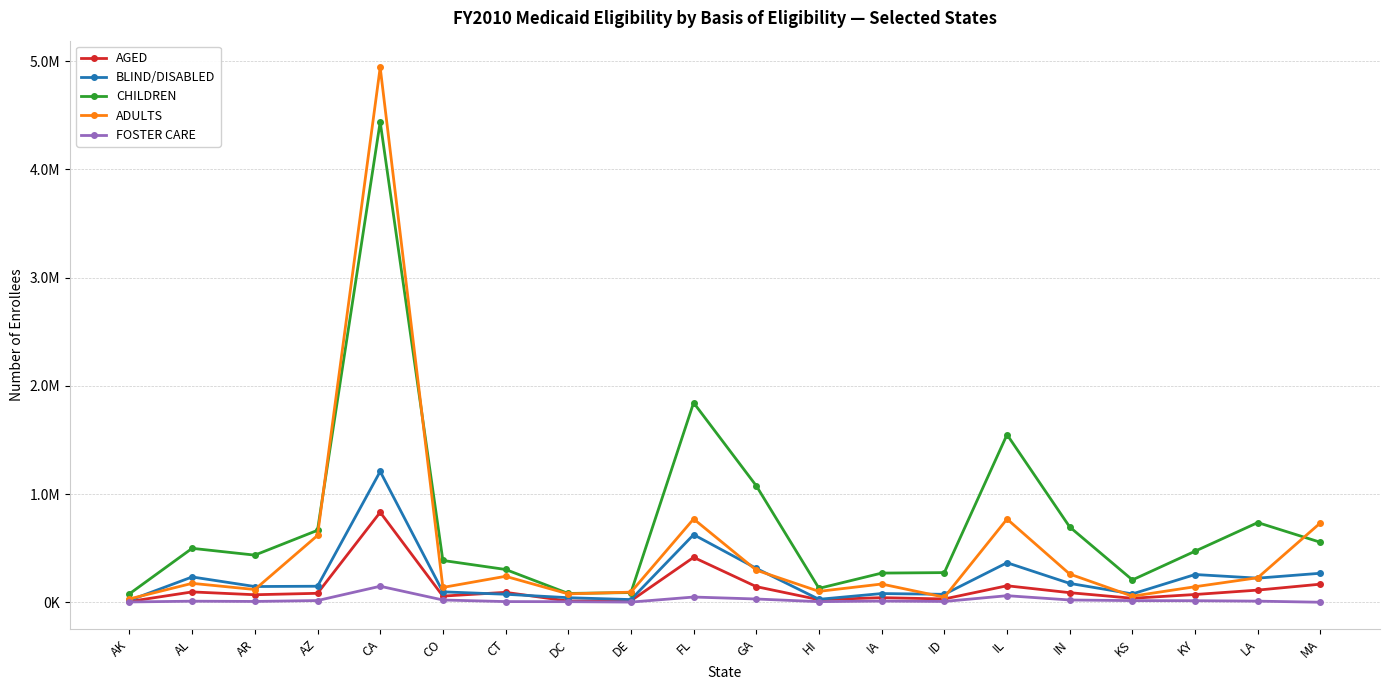

Where does the FOSTER CARE series first go above 11480?

AZ